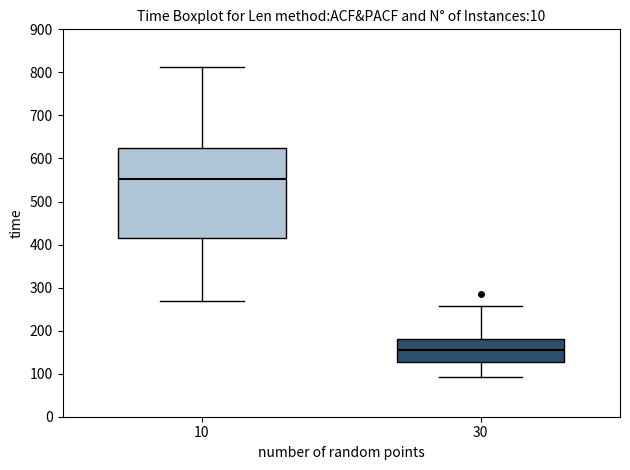

Which box is the tallest, from its lower edge to its upper edge?

10